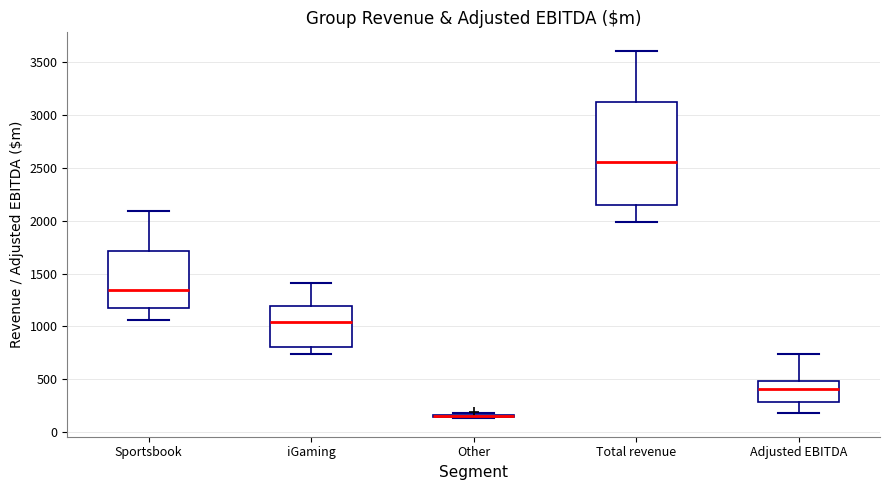

Comparing the boxes themselves (not the whiskers), which one is the tallest?

Total revenue